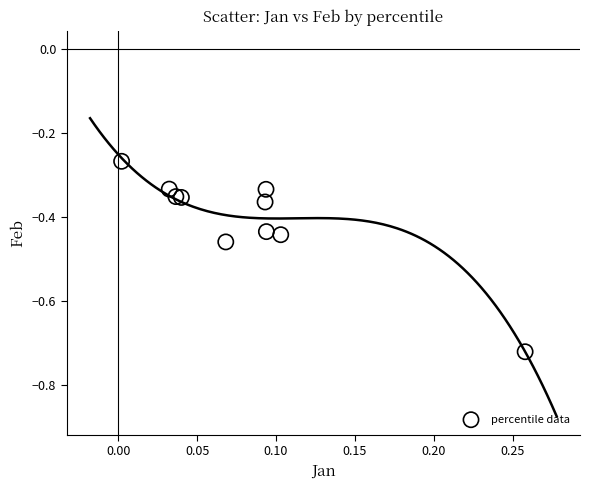

What is the range of X values (max minus min)?

0.3